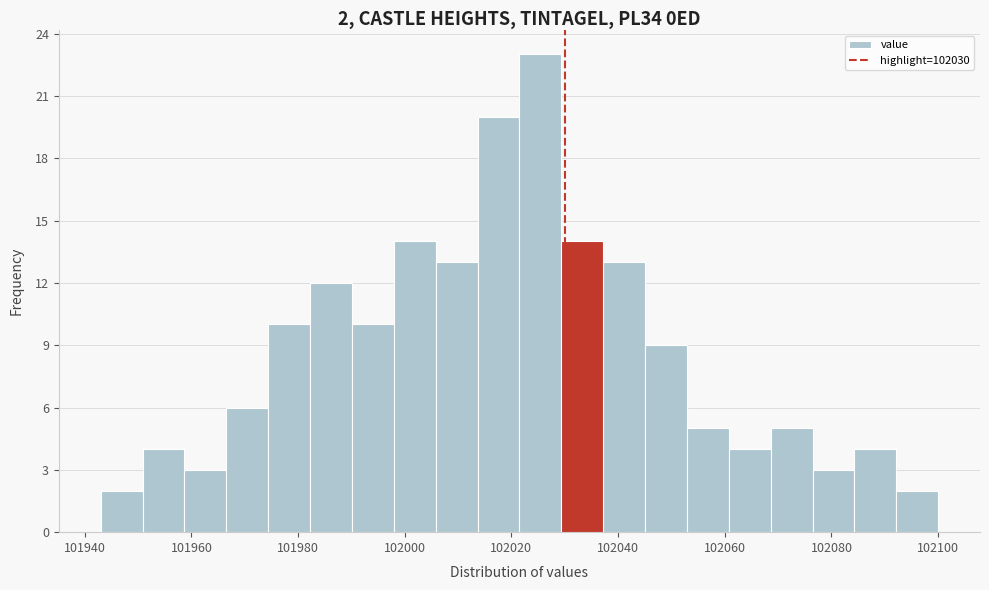

Around what value on the x-axis is the tallest bar? Give the approximate position of its centre, as read against the axis.

102026